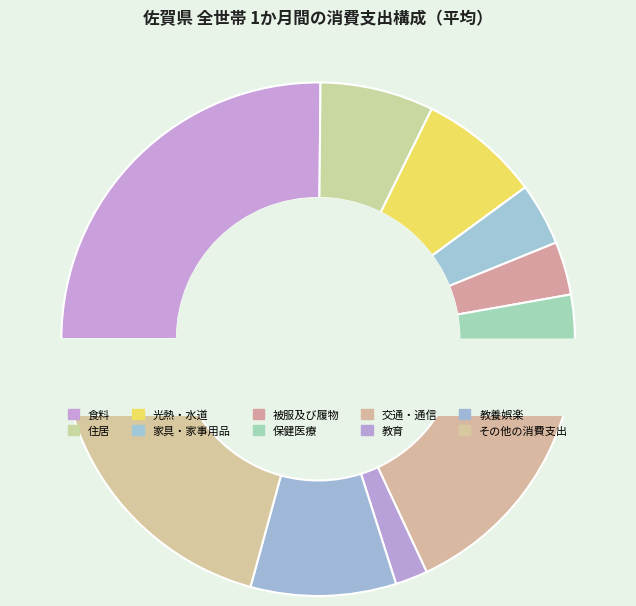

Combined, do その他の消費支出 and 教育 account for over 50%?

No